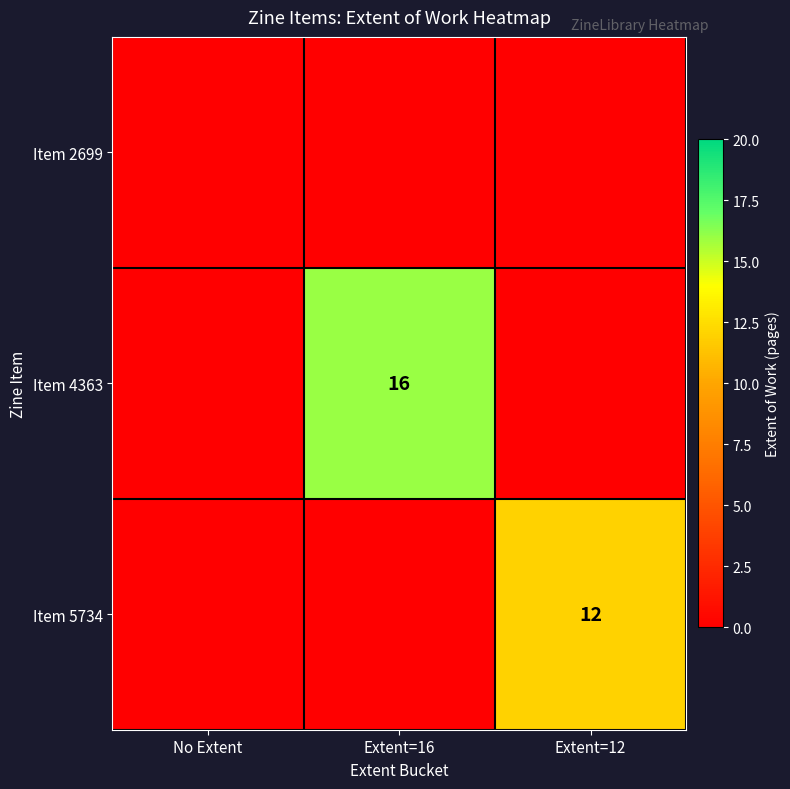

True or false: Item 5734 has a value of 19 at Extent=12.

False